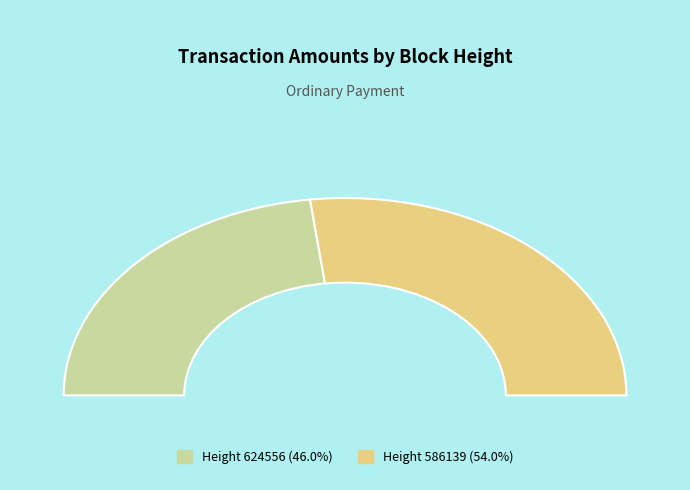

Count the number of slices in the pie.

2